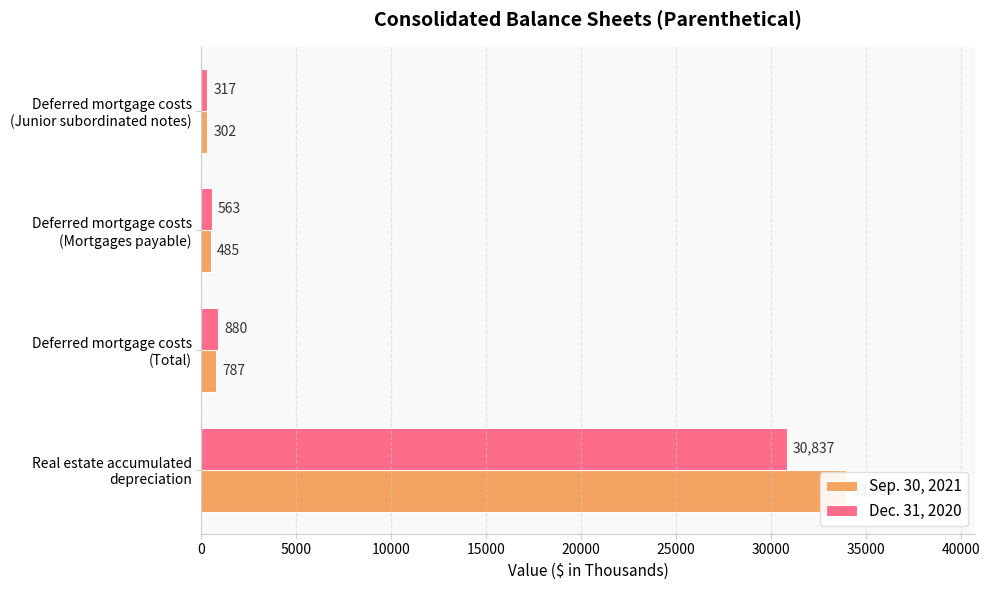

True or false: Sep. 30, 2021 has a value of 307 at Deferred mortgage costs (Mortgages payable).

False